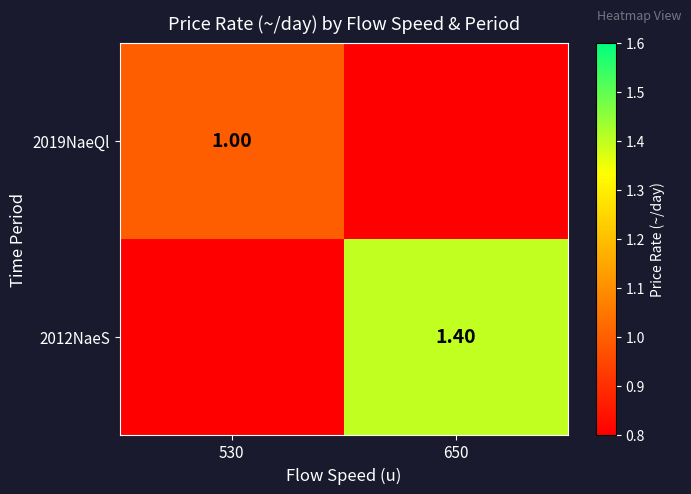

At which label does 2019NaeQl reach its minimum?

650